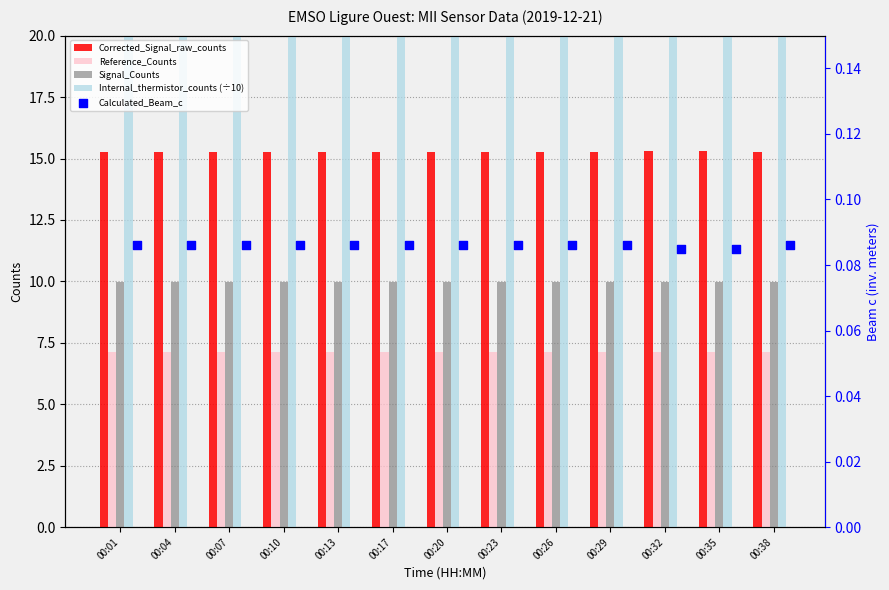

Is the value of Internal_thermistor_counts (÷10) at 00:04 greater than the value of Calculated_Beam_c at 00:38?

Yes